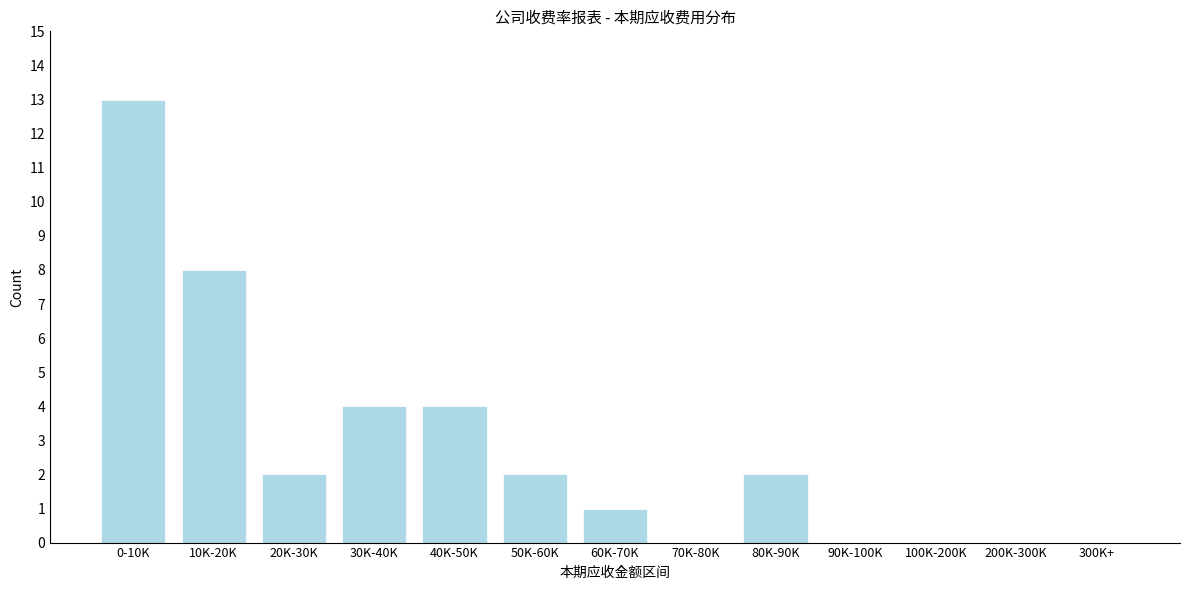

Reading left to right, what are all the values shown in this chart?

0-10K=13	10K-20K=8	20K-30K=2	30K-40K=4	40K-50K=4	50K-60K=2	60K-70K=1	70K-80K=0	80K-90K=2	90K-100K=0	100K-200K=0	200K-300K=0	300K+=0